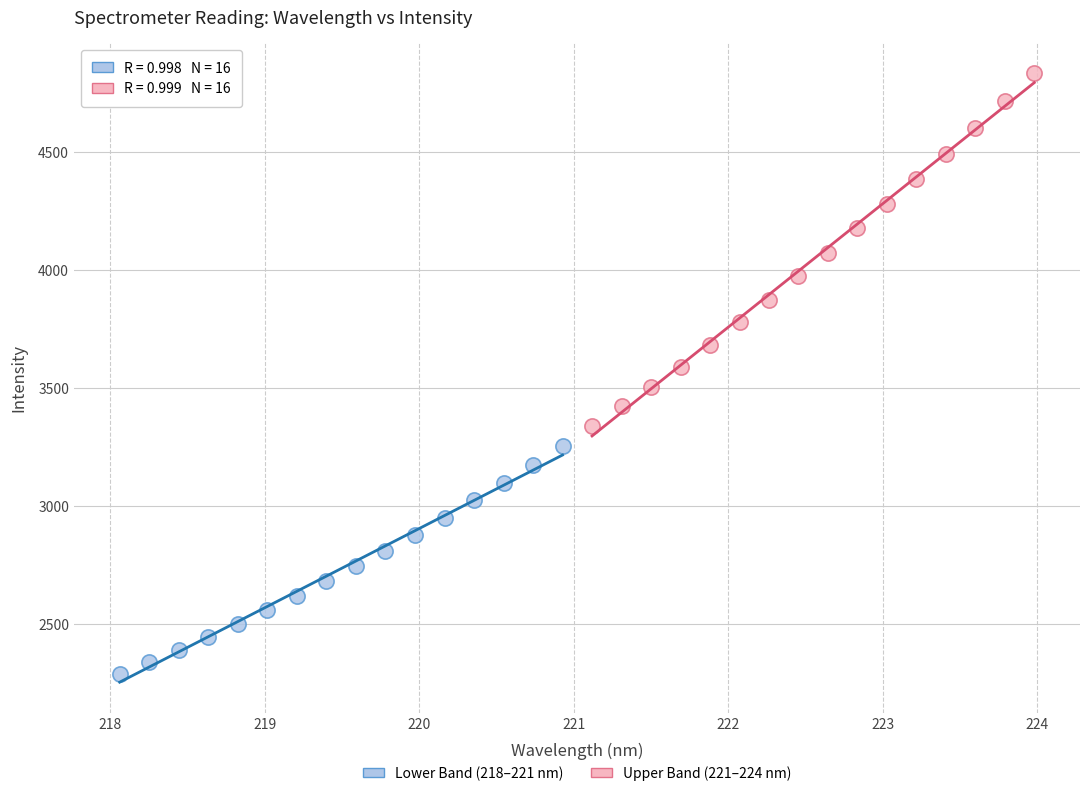

Which series reaches the maximum Y coordinate?

Upper Band (221–224 nm)